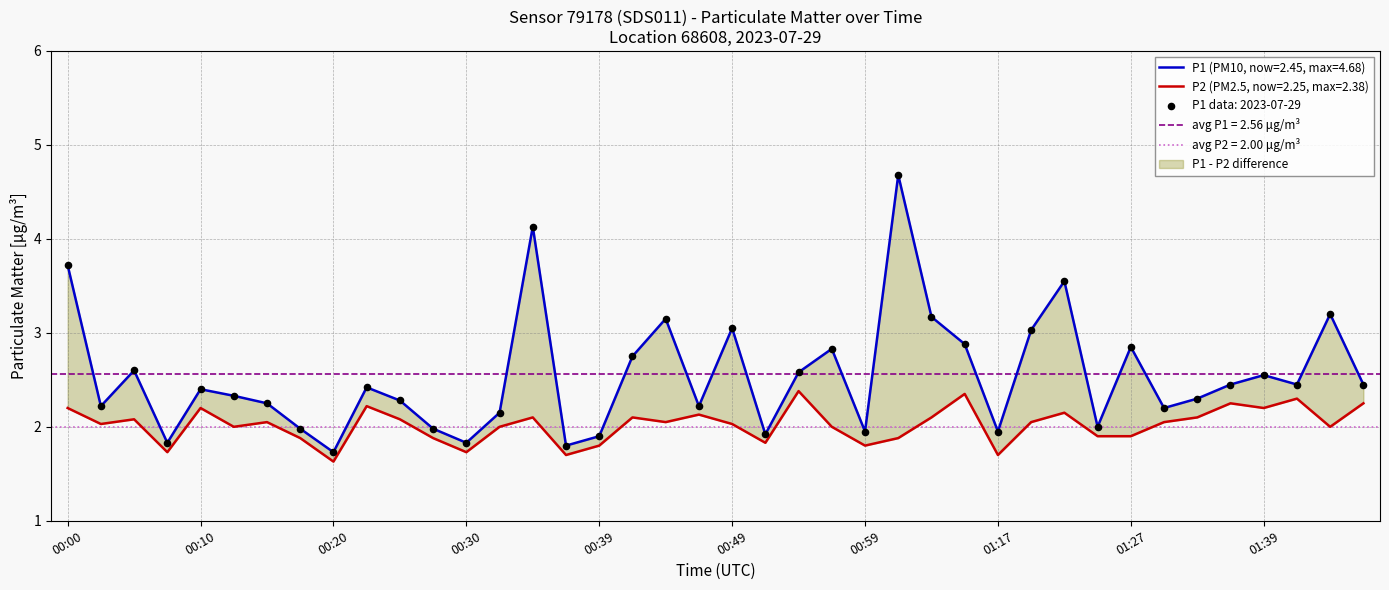

Which series has the largest total across all categories?

P1